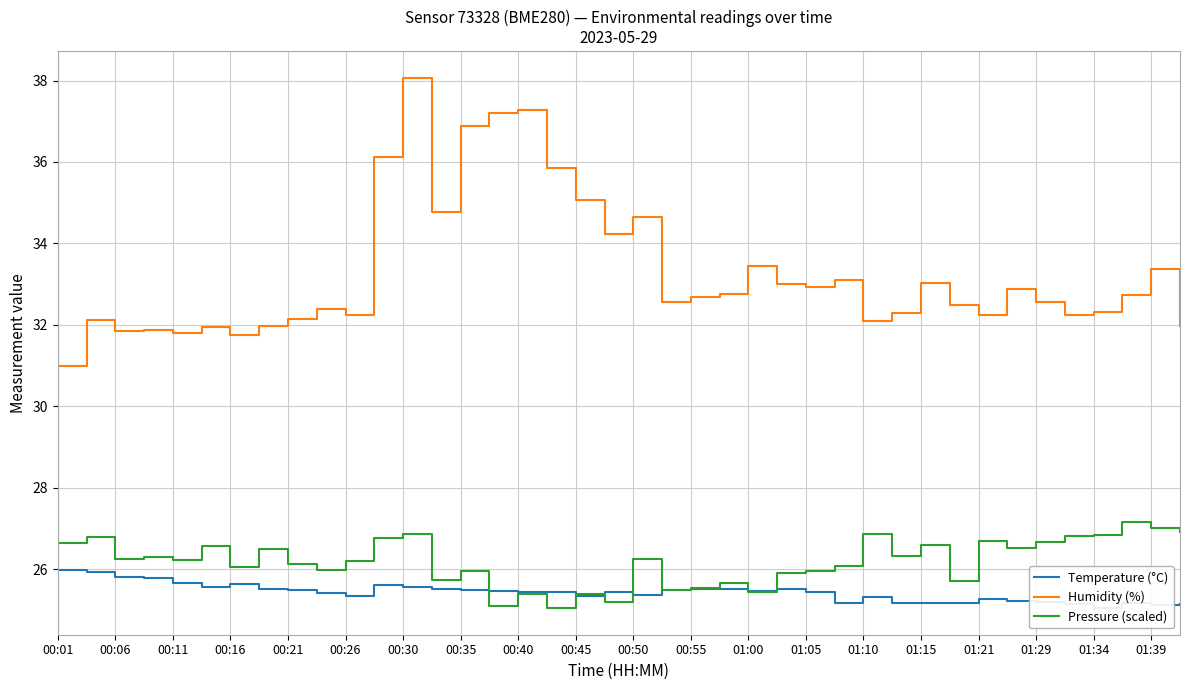

Which series has the widest spread of values?

Humidity (%)